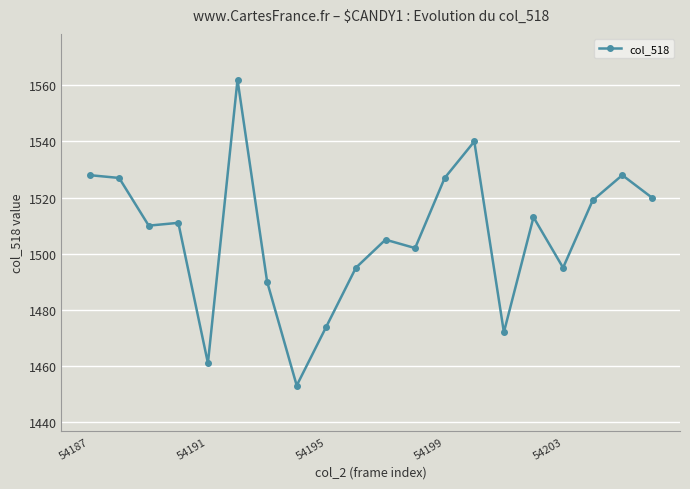

True or false: there are more than 1 points higher than both neighbors.

True